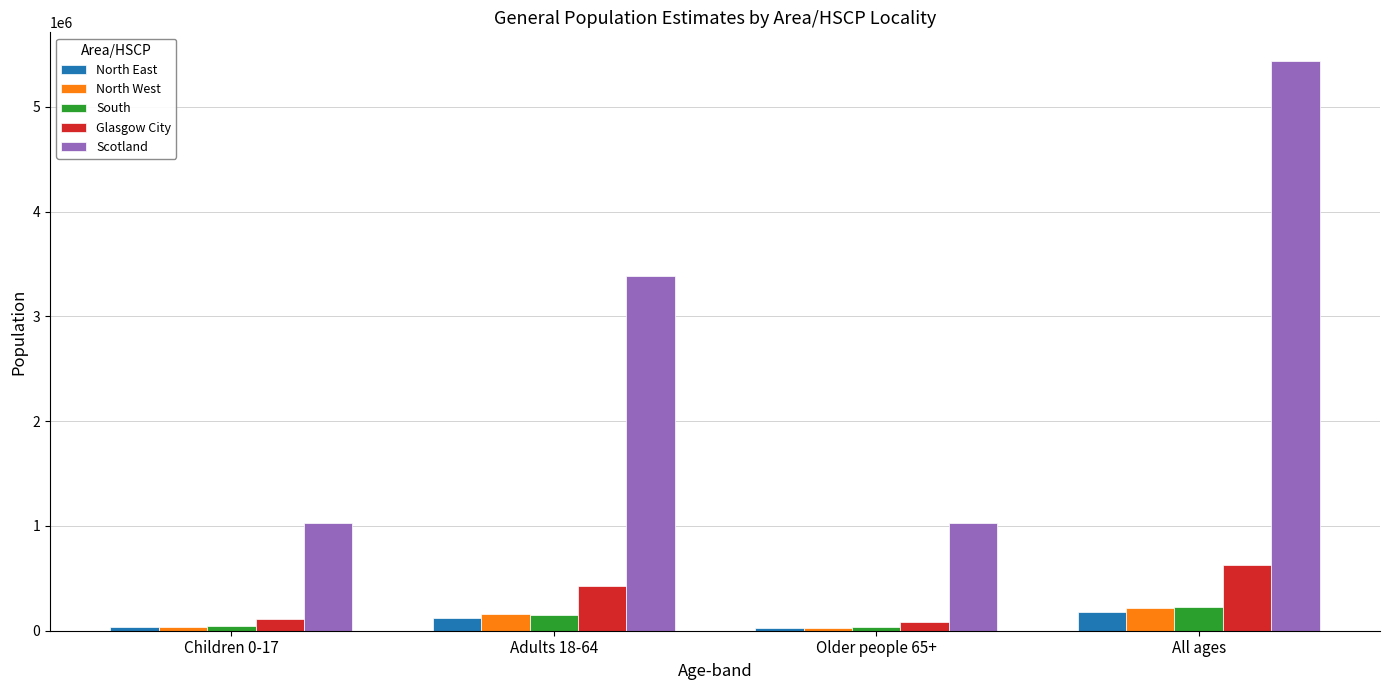

What is the value of the North West bar at the 1st from the left?

33379